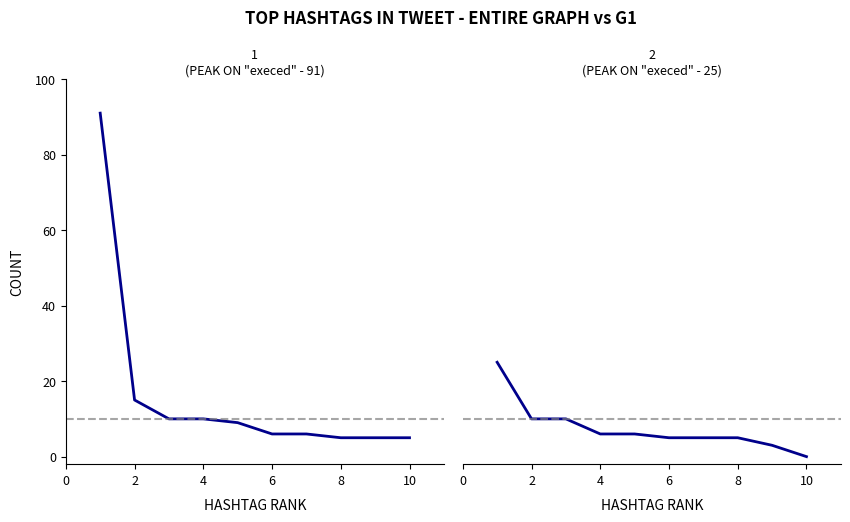

At how many categories does at least one series exceed 42?

1